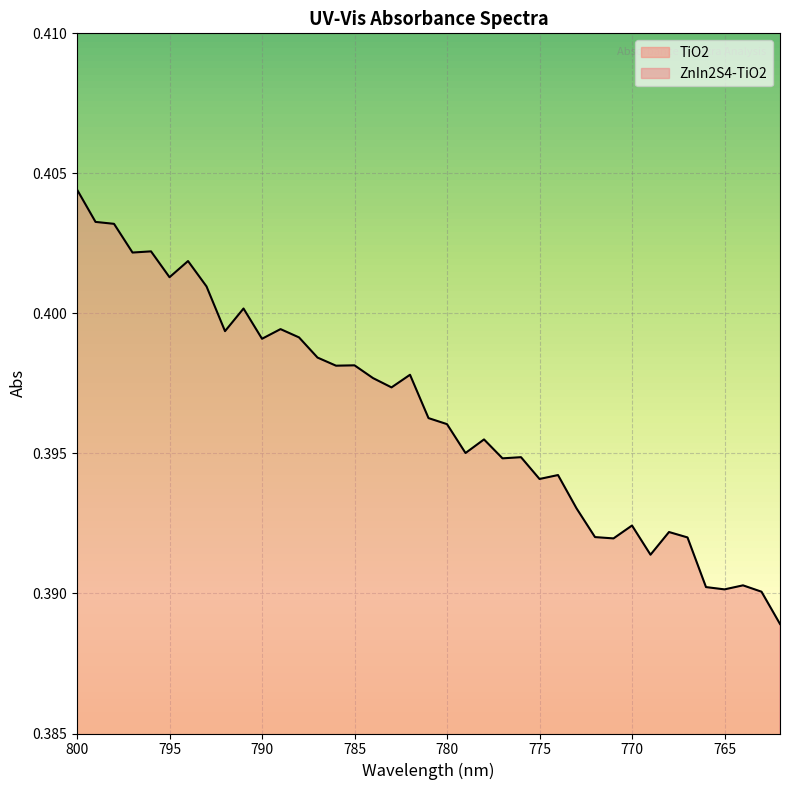

What is the value of the TiO2 point at the 18th from the left?

0.4